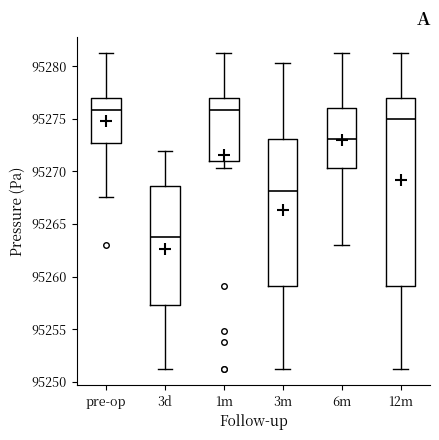

Where does the median line of the box for 3m sit on the y-axis? The values are not printed on the chart, so give them approximately, as read against the axis.

95268.0